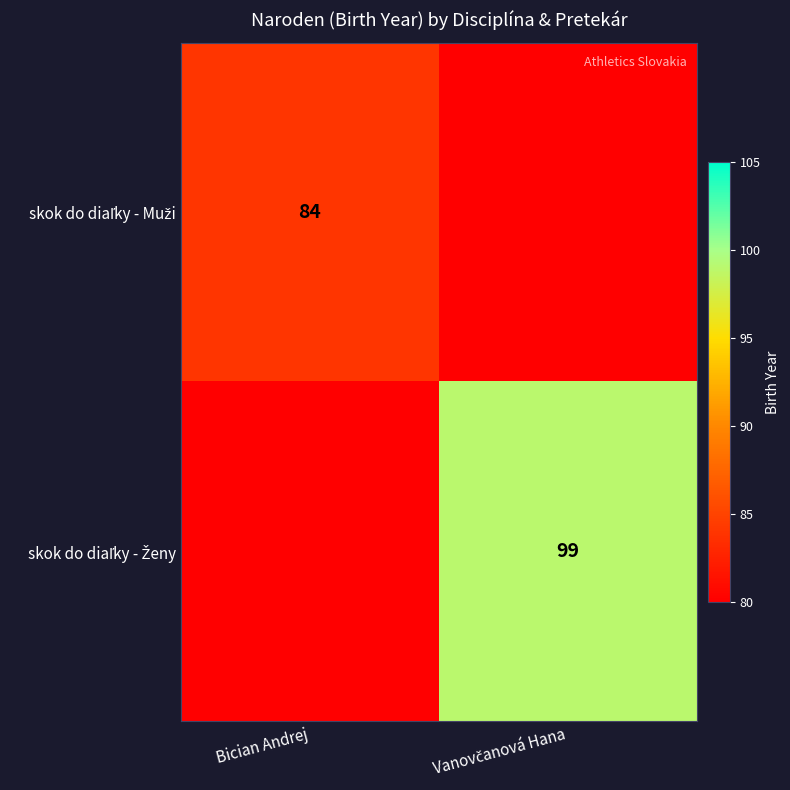

Count the skok do diaľky - Muži values in the range 0 to 84.

2